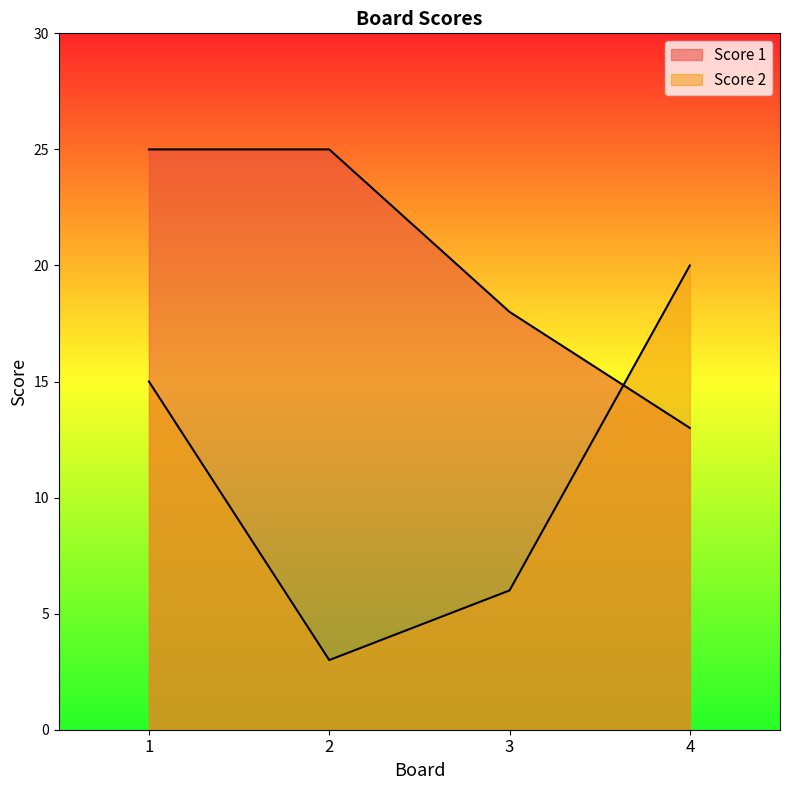

Which has a higher value, 3 or 4?

3